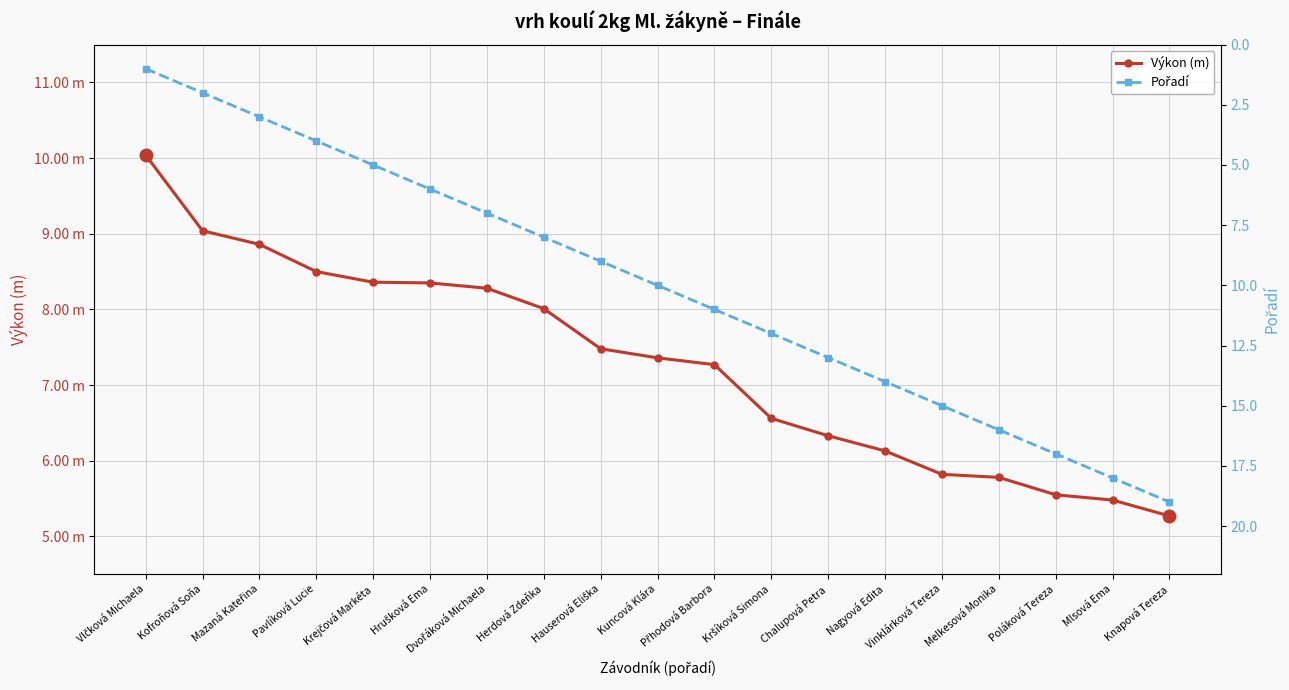

At how many categories does at least one series exceed 3?

19